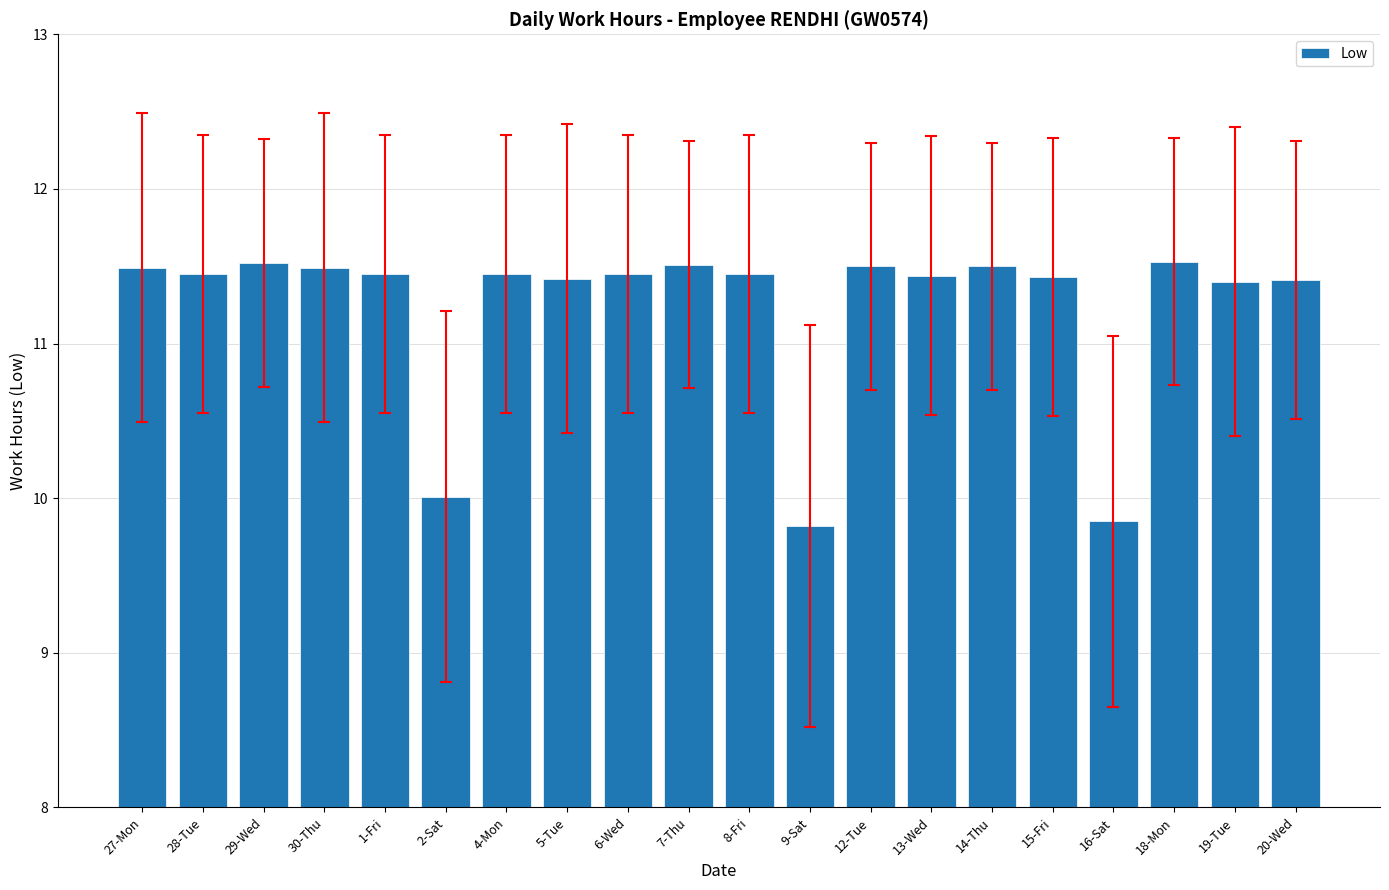

What is the label of the 2nd bar from the left?

28-Tue